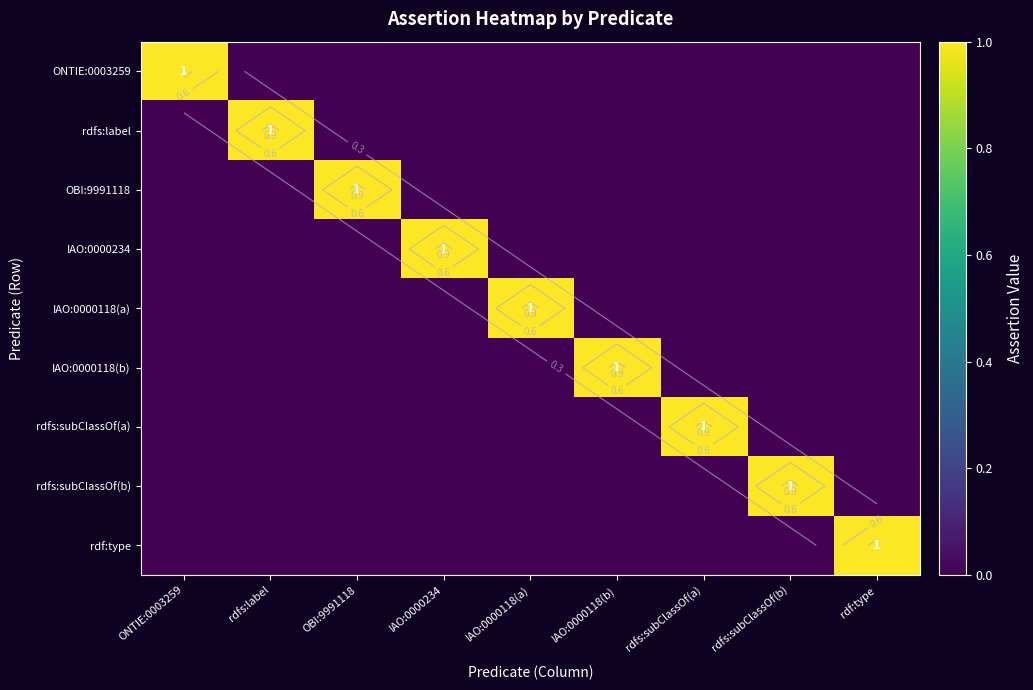

What is the total value across all series at IAO:0000118(a)?

1